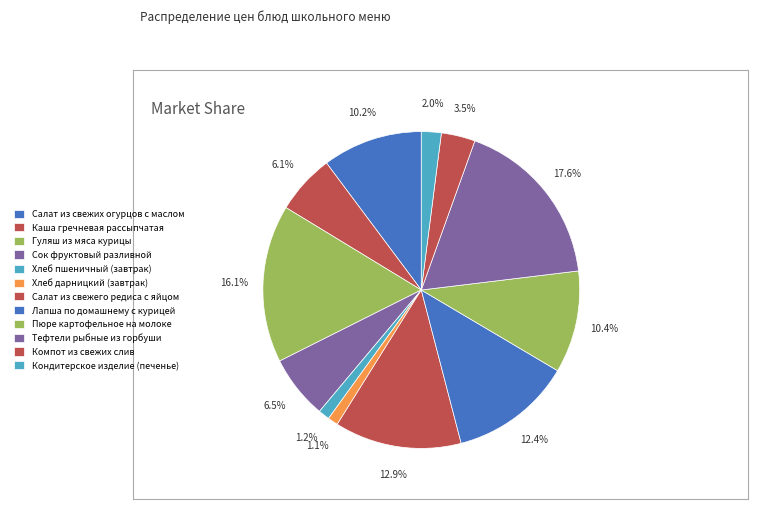

Count the number of slices in the pie.

12